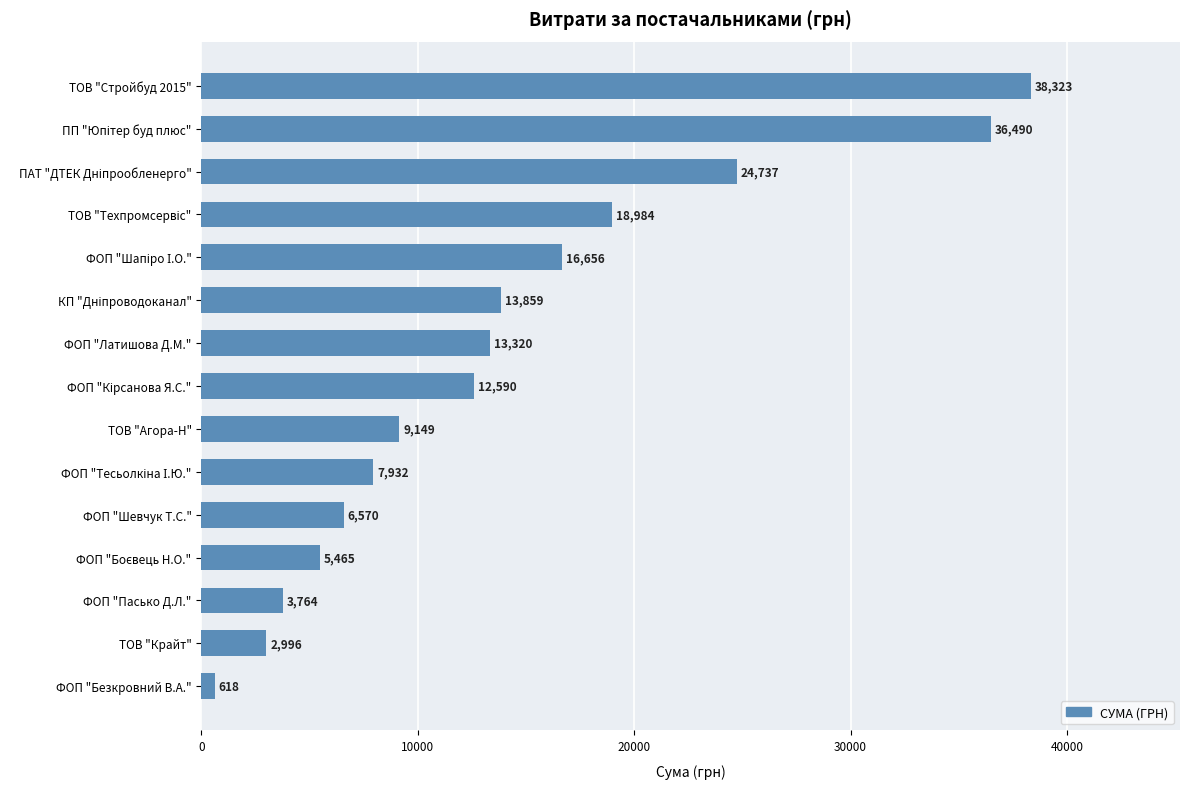

What is the maximum value shown in the chart?

38323.2